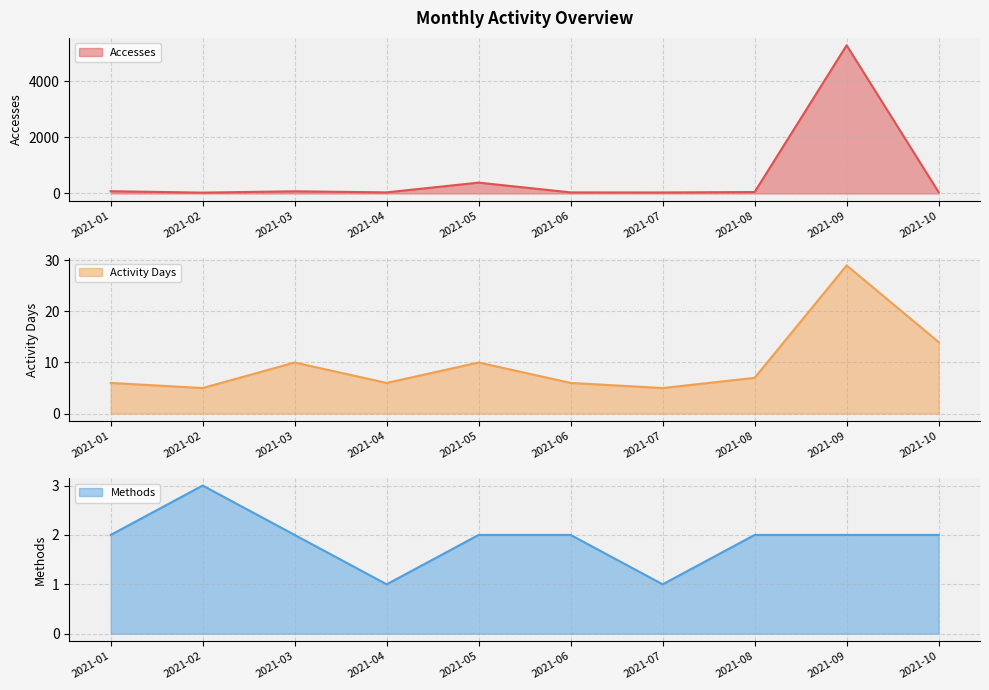

How many interior local valleys does the Accesses series have?

3